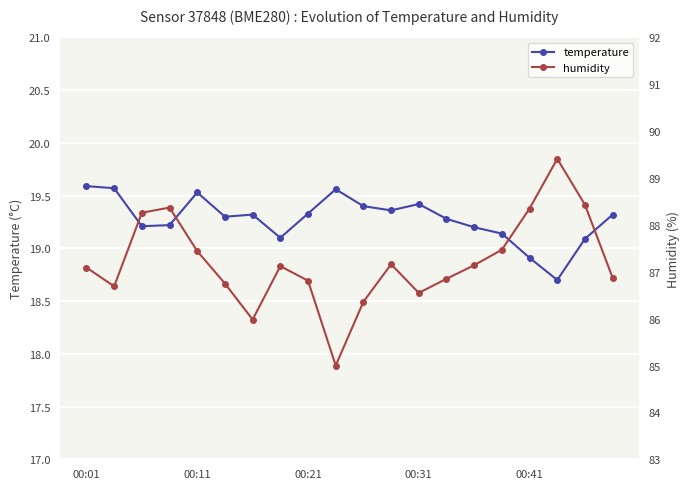

At which label does temperature first exceed 19?

00:01